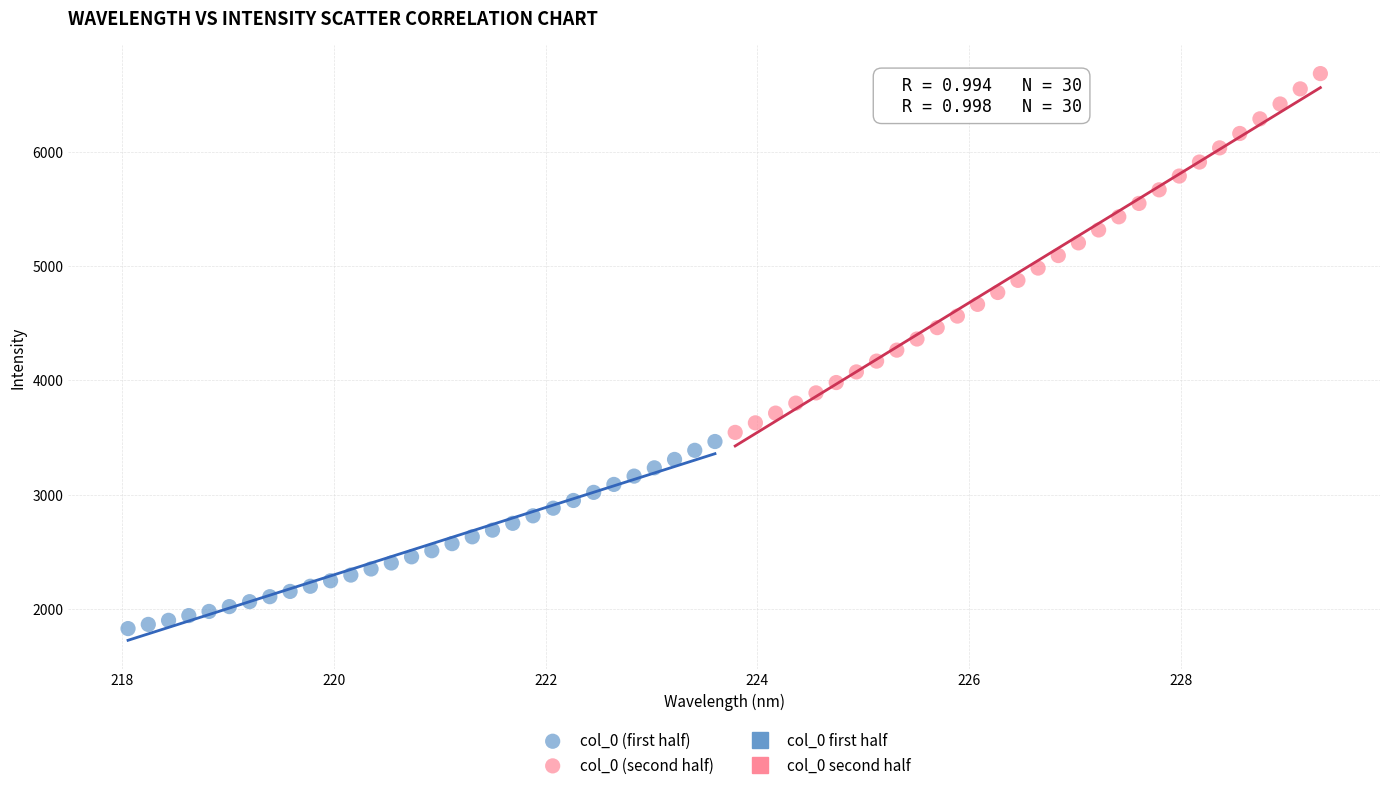

Which series reaches the maximum Y coordinate?

col_0 (second half)